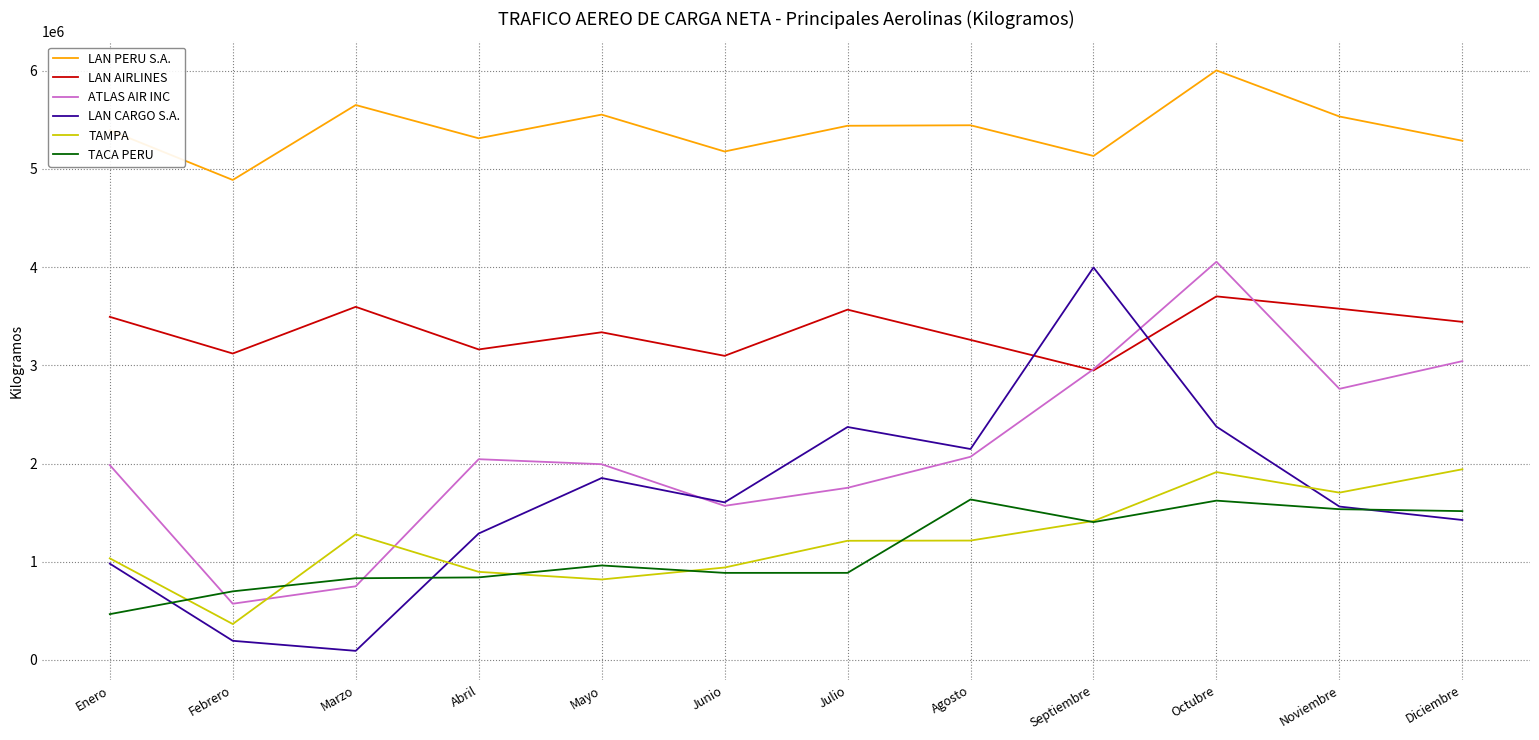

True or false: LAN PERU S.A. and LAN AIRLINES cross at least once.

False